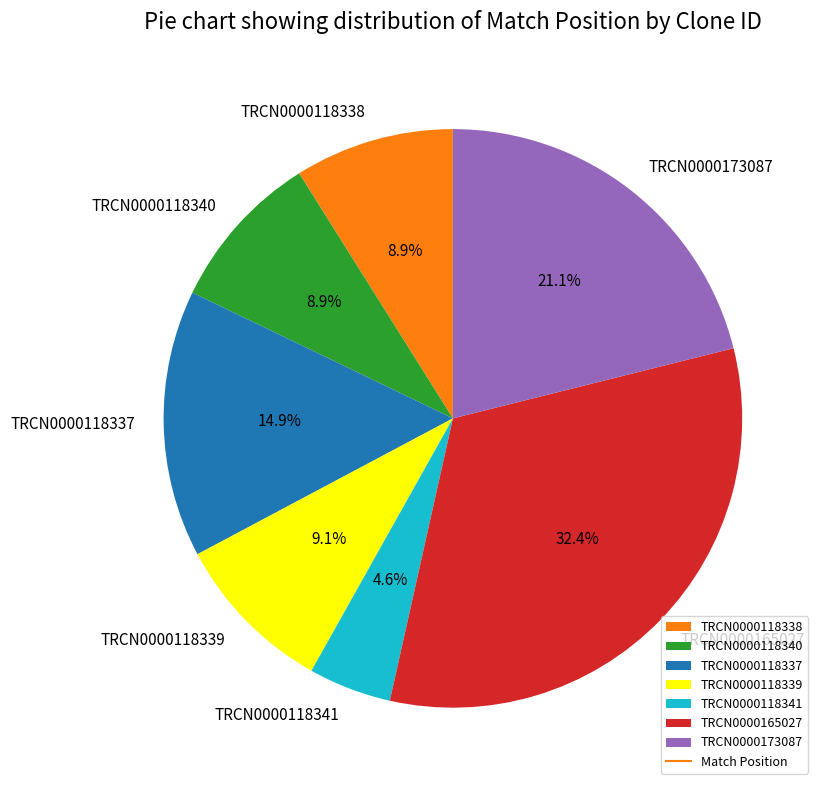

Which category has the biggest portion of the pie?

TRCN0000165027